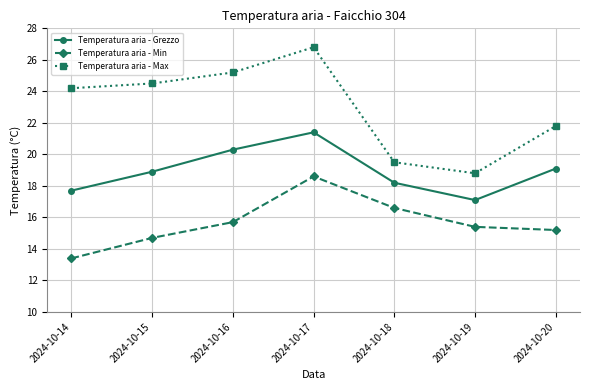

Does the chart display data point markers on the line(s)?

Yes